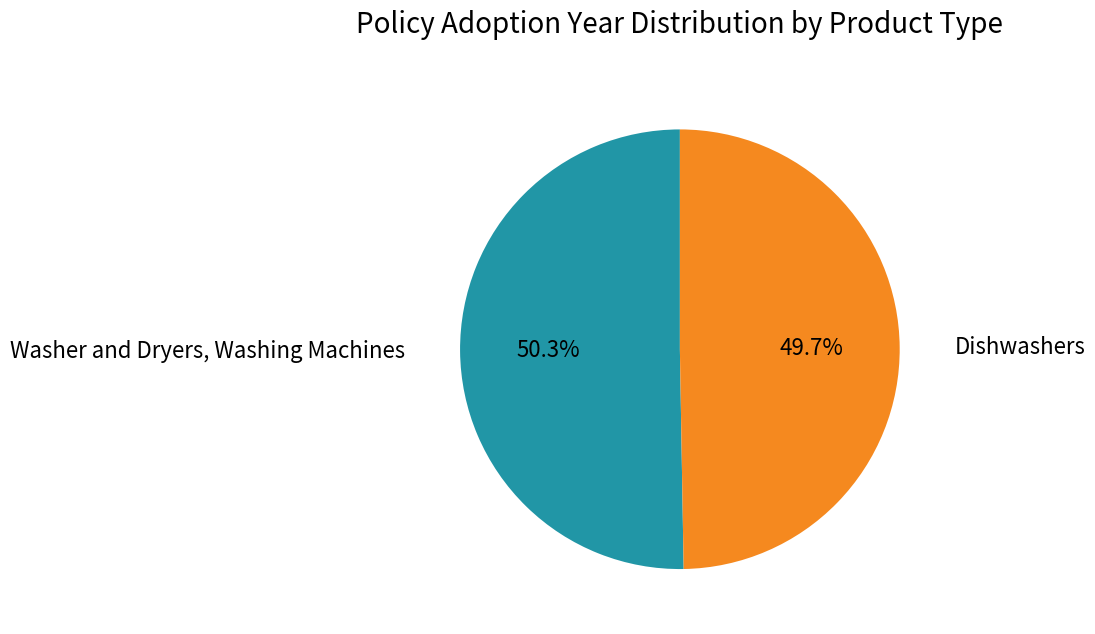

Is there a majority slice in this chart?

Yes